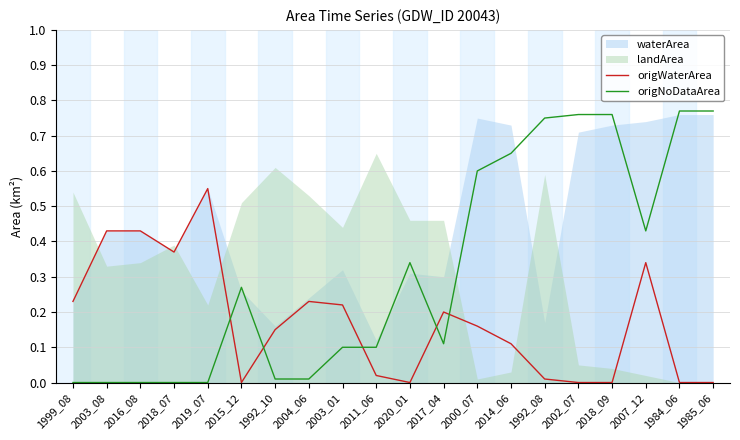

What is the maximum value shown in the chart?

0.8